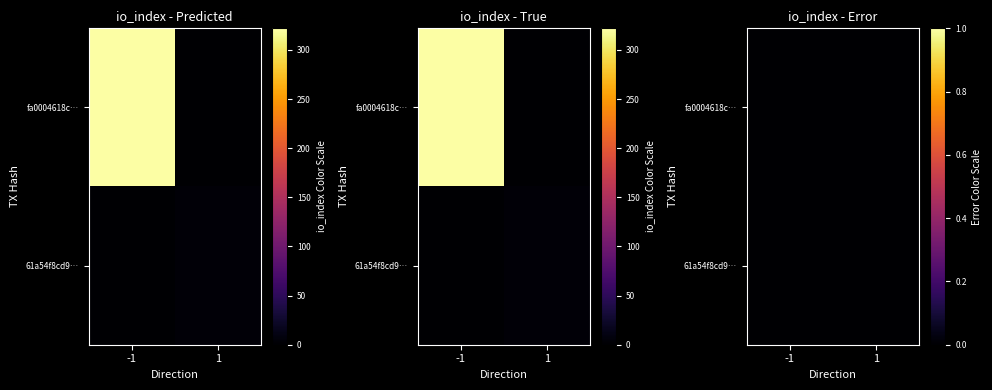

The value of 61a54f8cd91bba217f3a0cd64dc8df41ca77056 at direction is 1. True or false?

True